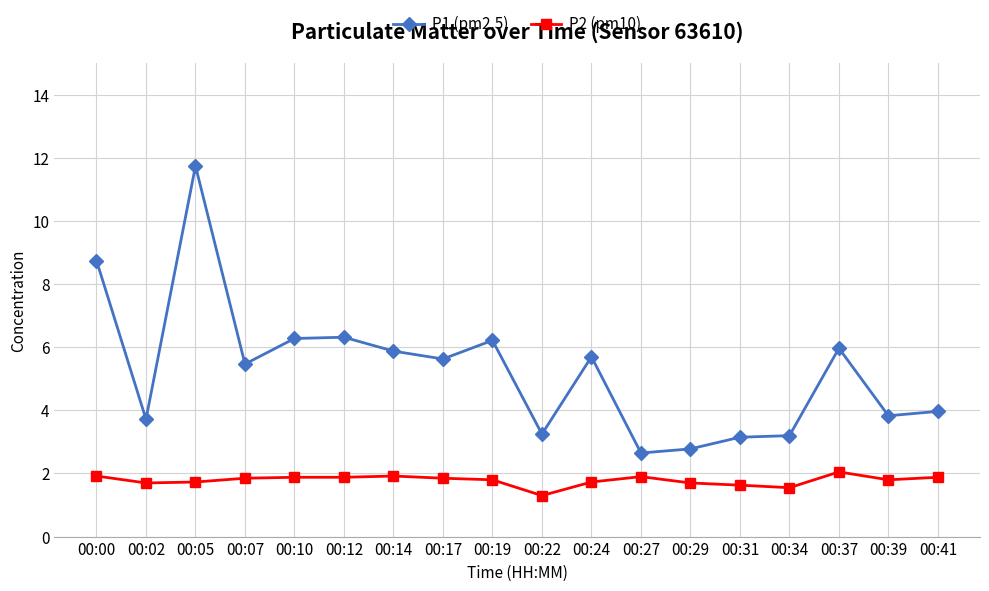

True or false: P2 (pm10) and P1 (pm2.5) intersect in this chart.

False